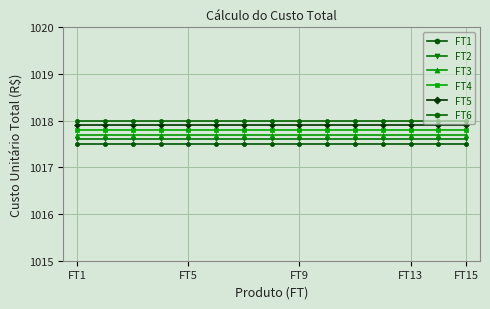

True or false: FT2 and FT1 intersect in this chart.

False